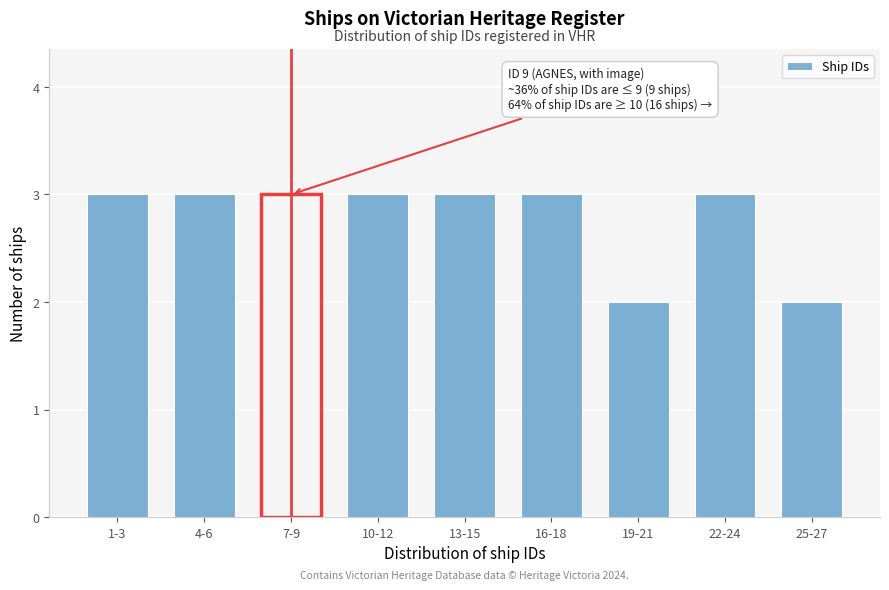

Reading left to right, list all the values displayed in this chart.

1-3=3	4-6=3	7-9=3	10-12=3	13-15=3	16-18=3	19-21=2	22-24=3	25-27=2